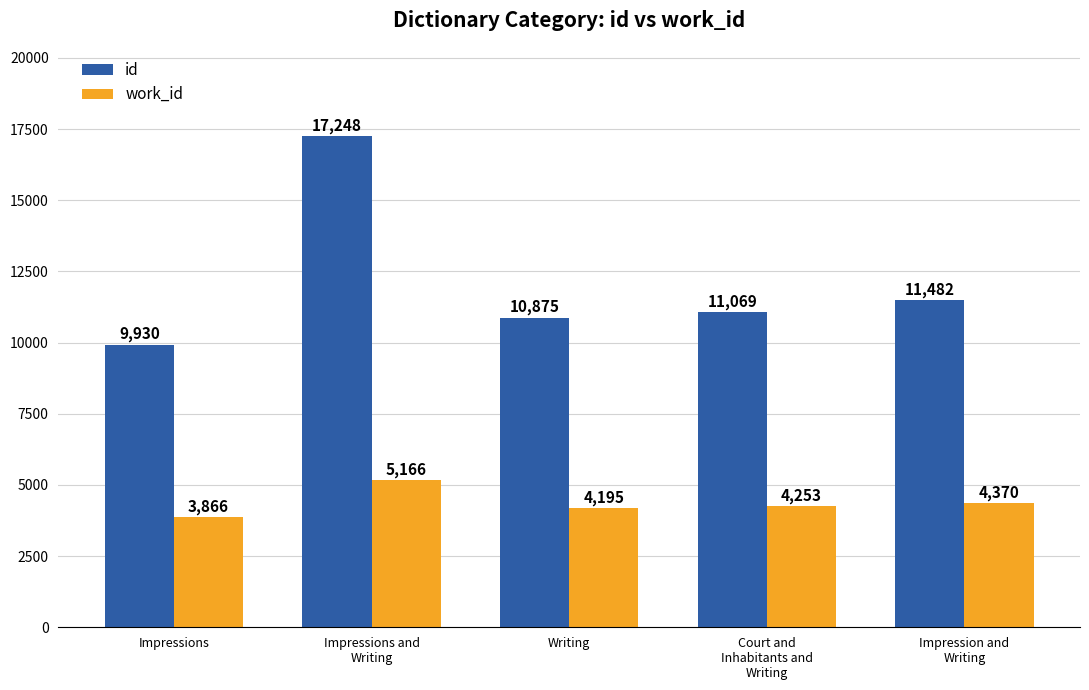

Rank the series at Impressions and
Writing from highest to lowest value.

id, work_id